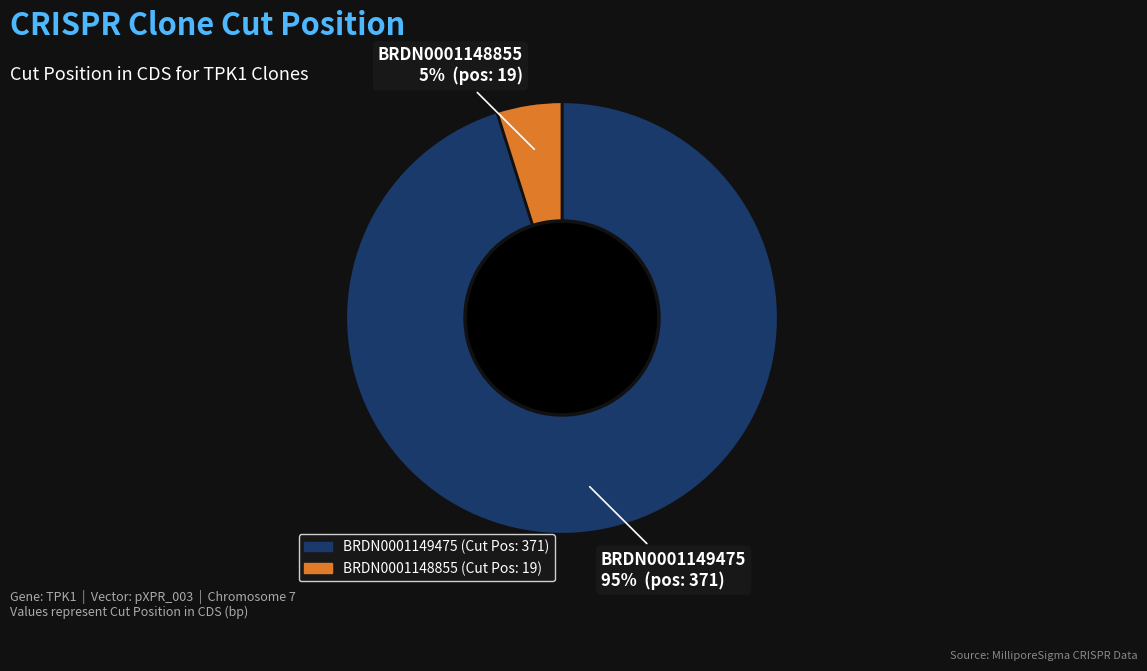

The BRDN0001149475 slice represents 95% of the pie. True or false?

True